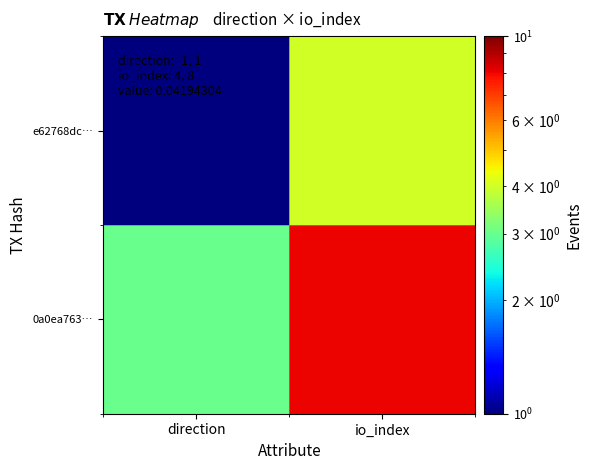

List the series in order of their peak value, highest first.

0a0ea763…, e62768dc…